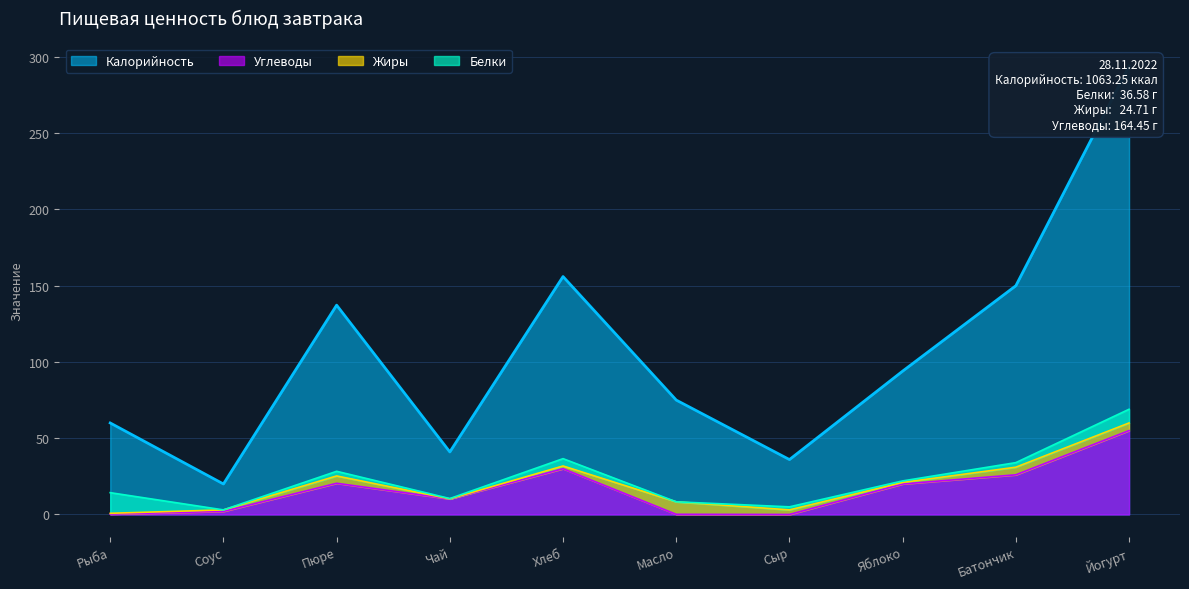

Which series changed the most between Сыр and Йогурт?

Калорийность